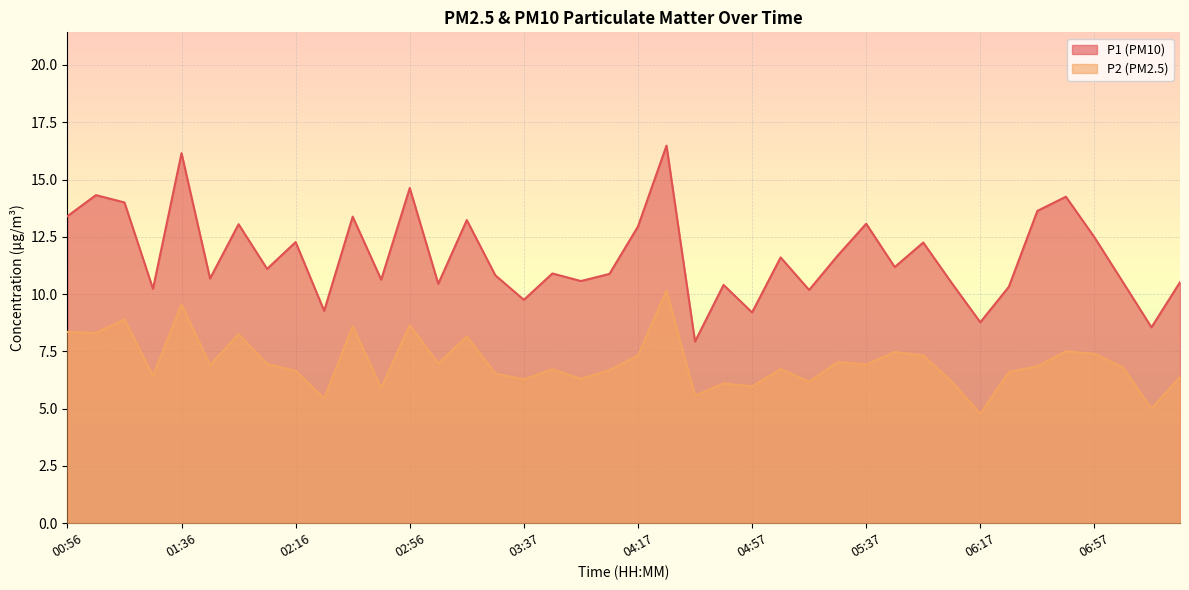

At 03:37, list the series in order from smallest to largest.

P2 (PM2.5), P1 (PM10)